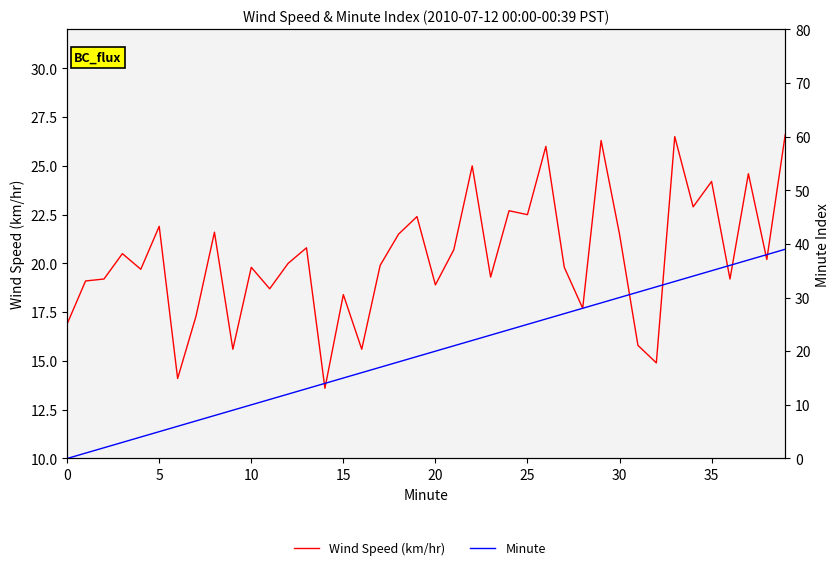

At which category is the sum across all series the highest?

39